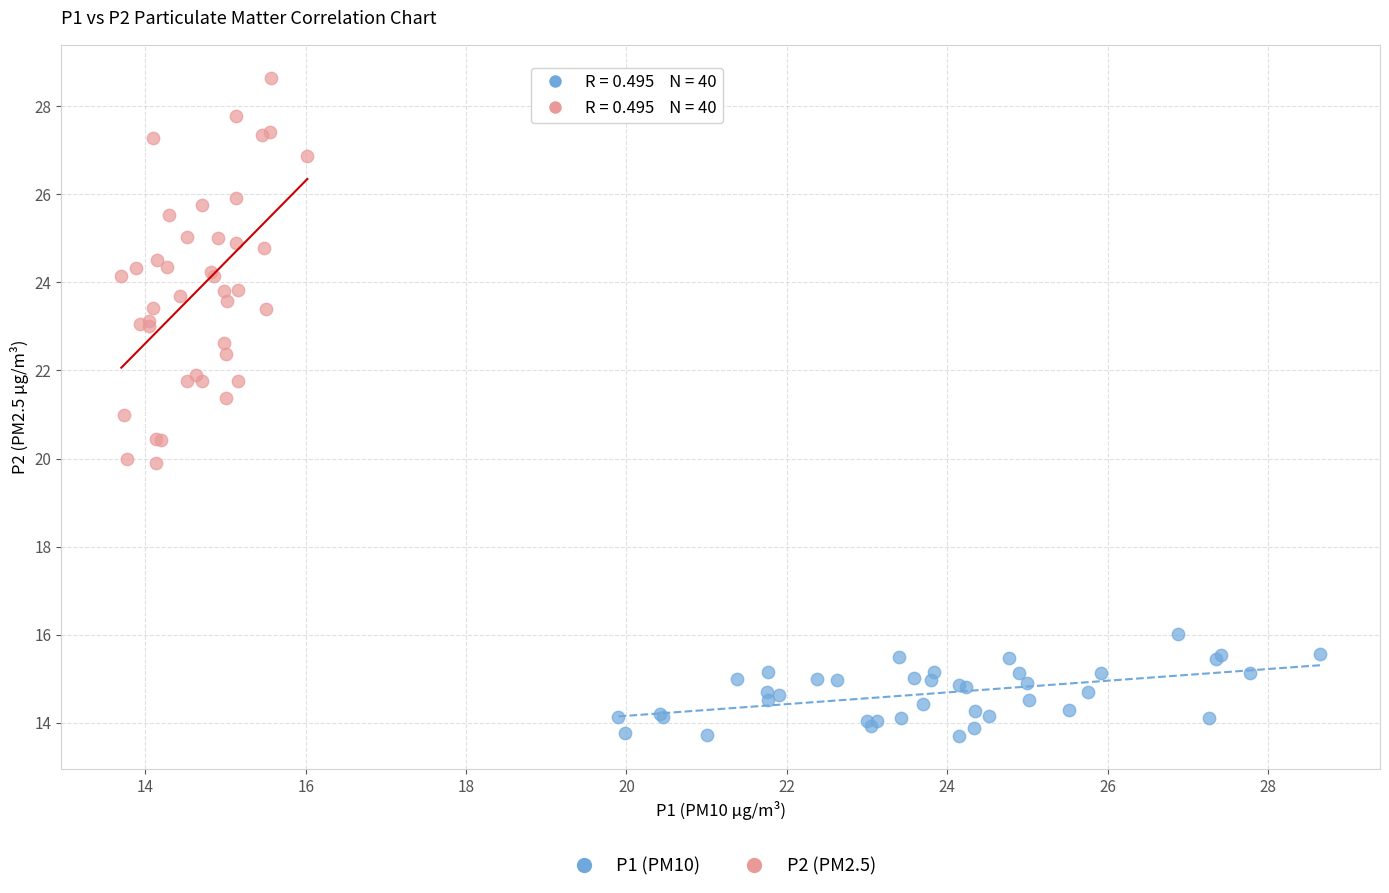

Which series contains the highest Y value?

P2 (PM2.5)